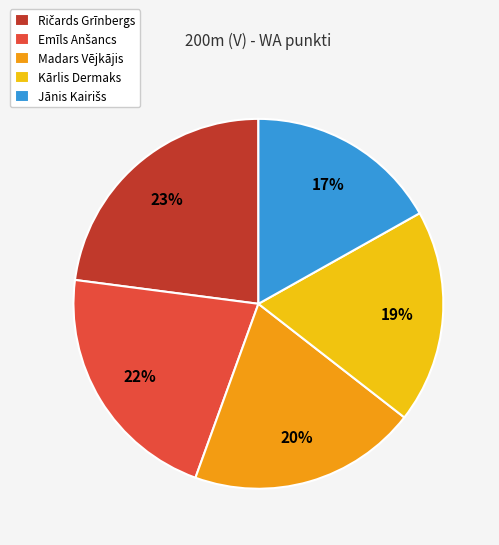

Is there a majority slice in this chart?

No